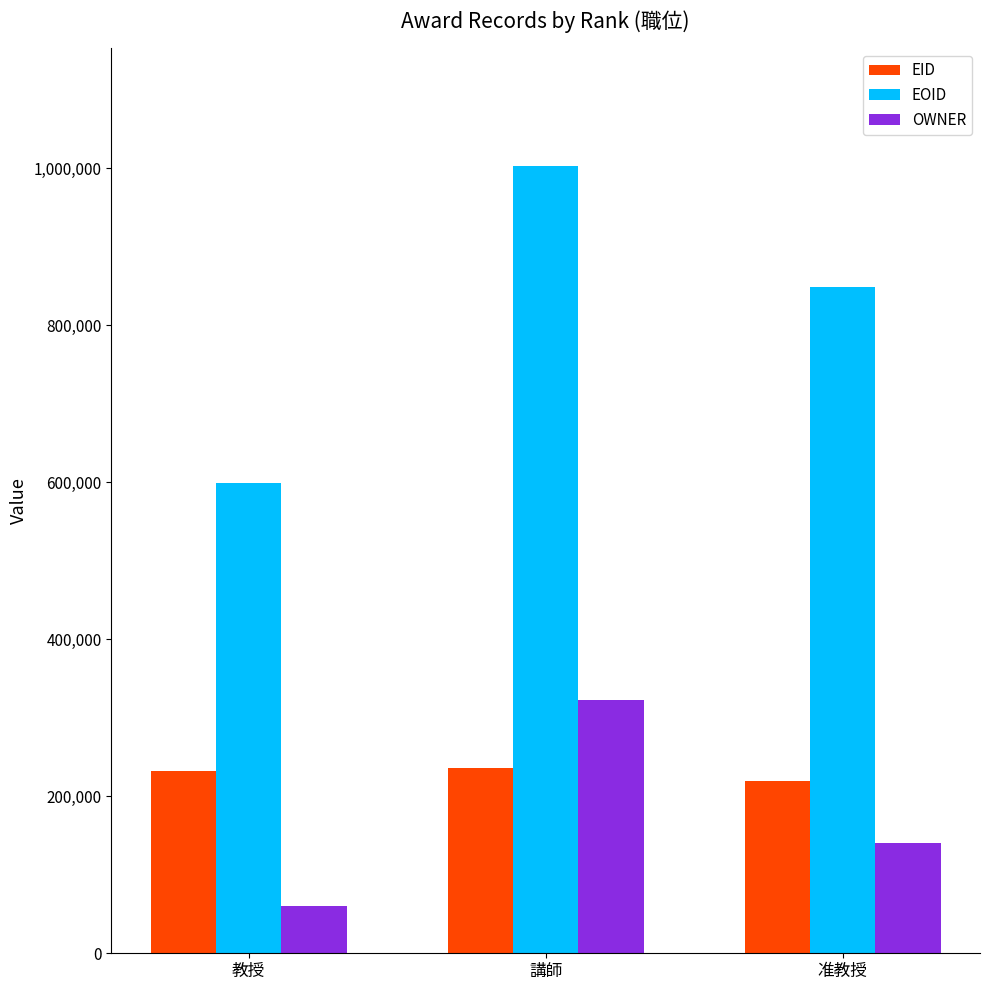

What is the difference between the EOID values at 教授 and 講師?

403188